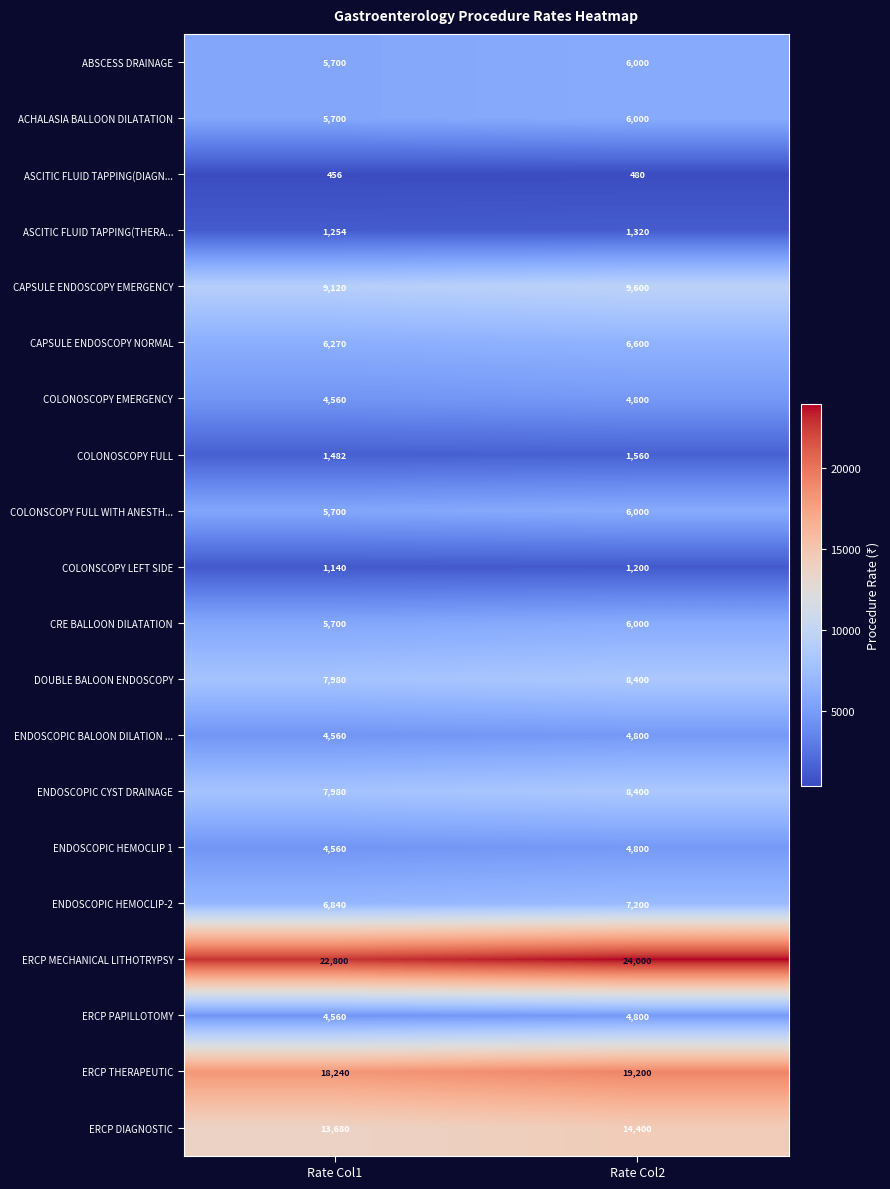

Which category has the highest value across all series?

Rate Col2